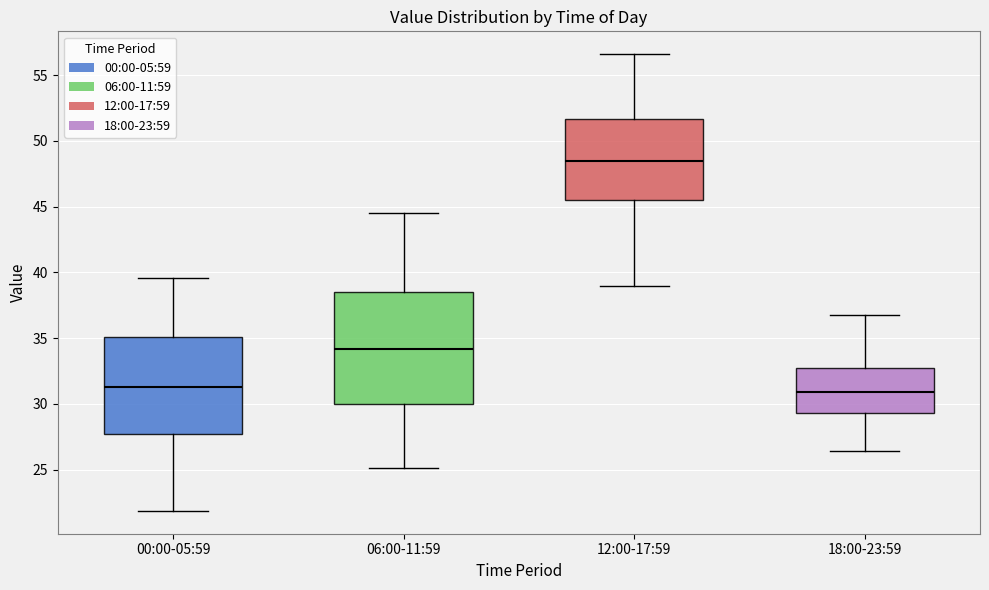

Reading left to right, read every box against the y-axis: the position of its median line, the range the box covers, and the ends of its whiskers. The values are not printed on the chart, so give them approximately, as read against the axis.

00:00-05:59: median 31.5, box 27.5 to 35.0, whiskers 22.0 to 39.5
06:00-11:59: median 34.0, box 30.0 to 38.5, whiskers 25.0 to 44.5
12:00-17:59: median 48.5, box 45.5 to 51.5, whiskers 39.0 to 56.5
18:00-23:59: median 31.0, box 29.5 to 32.5, whiskers 26.5 to 37.0